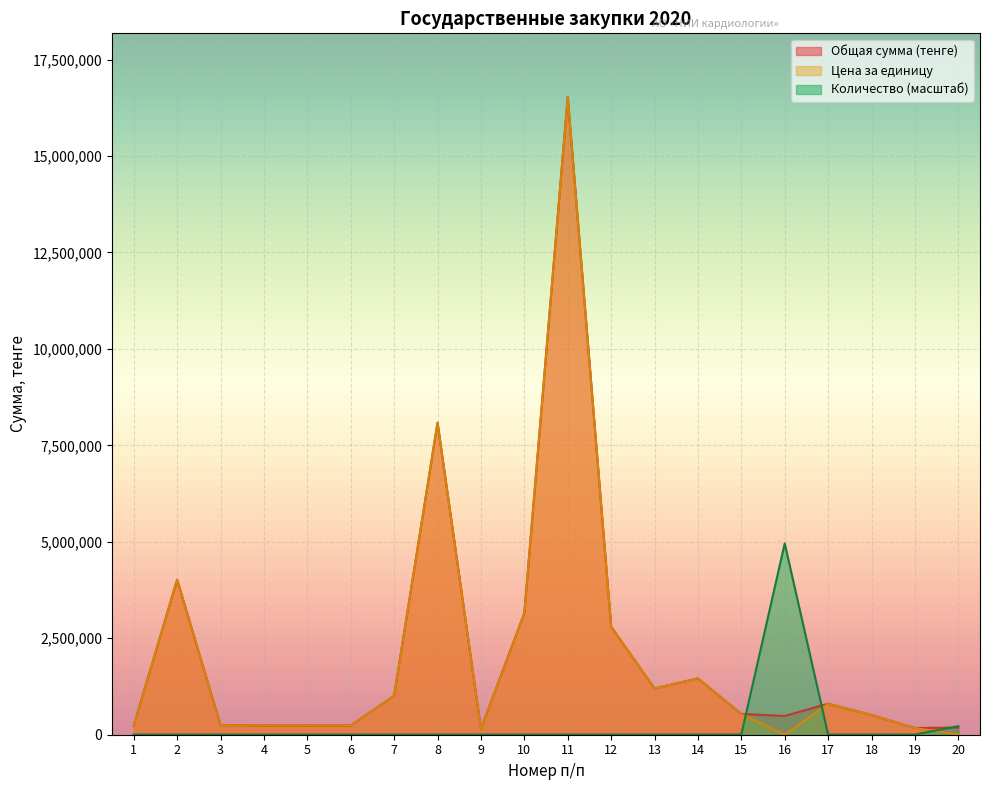

What is the difference between the maximum and minimum values in the Количество series?

4953540.9